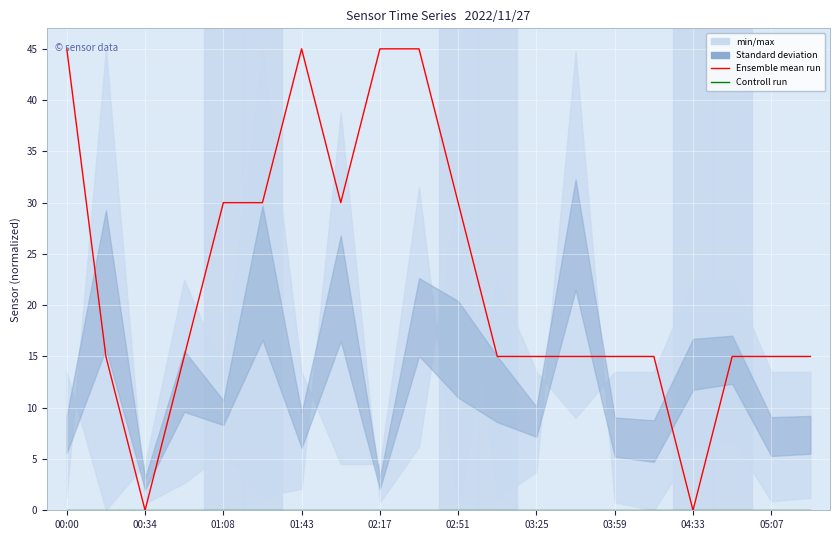

Between 00:34 and 03:59, which series saw the biggest shift?

Ensemble mean run